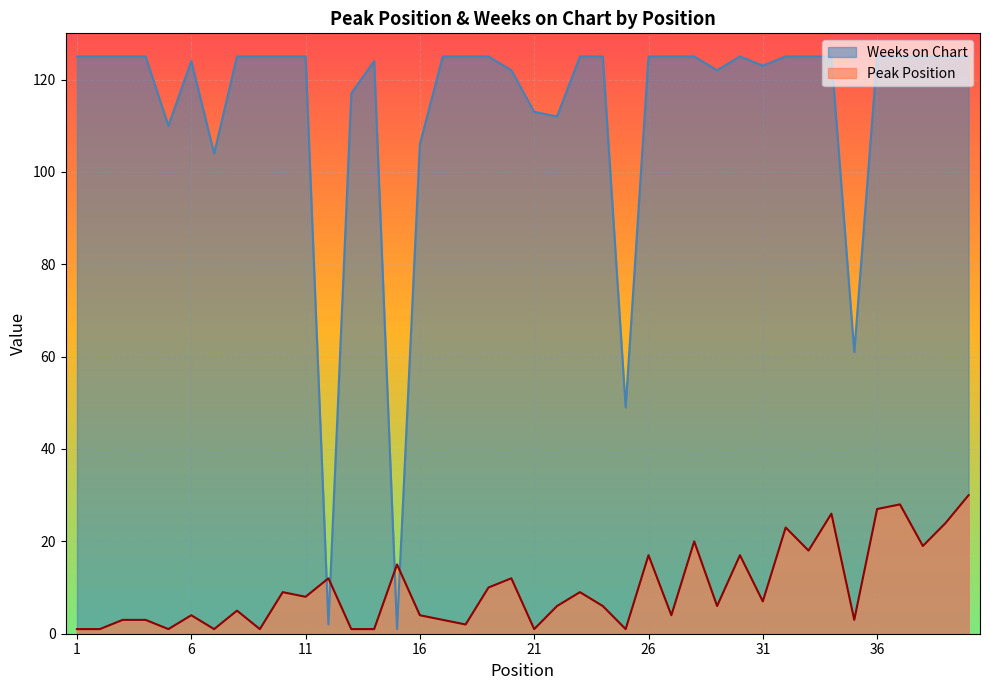

What is the difference between the Peak Position values at 21 and 3?

2